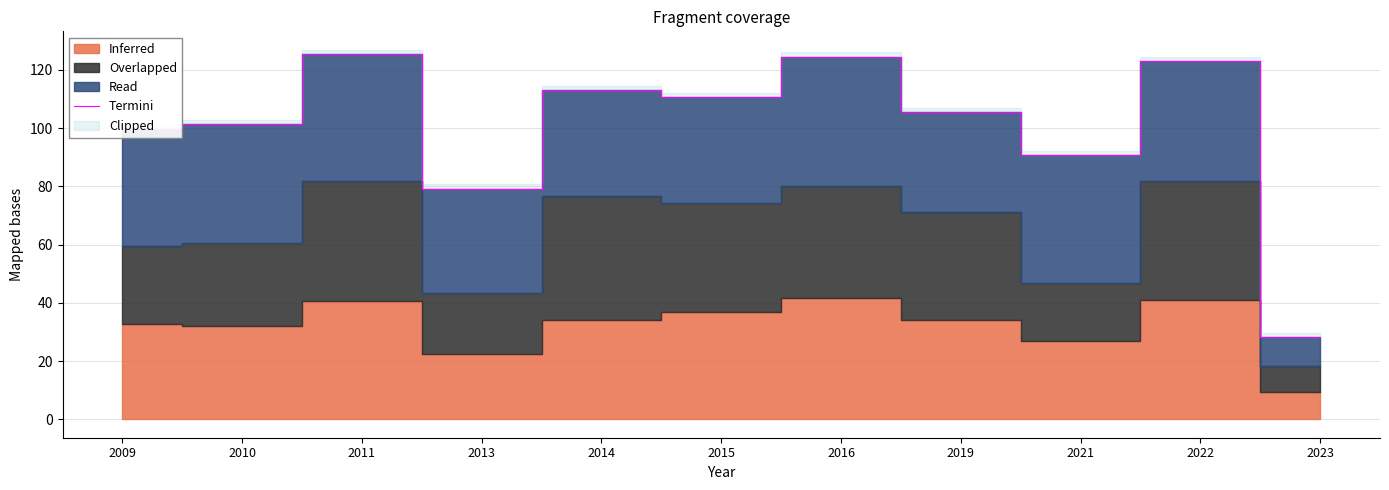

What is the sum of all values?

1101.2